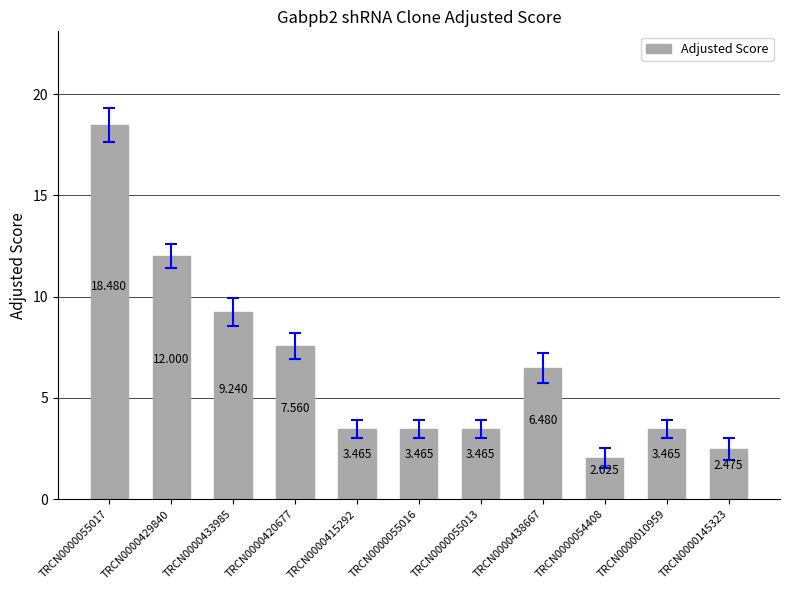

The value at TRCN0000055017 is 28.3. True or false?

False